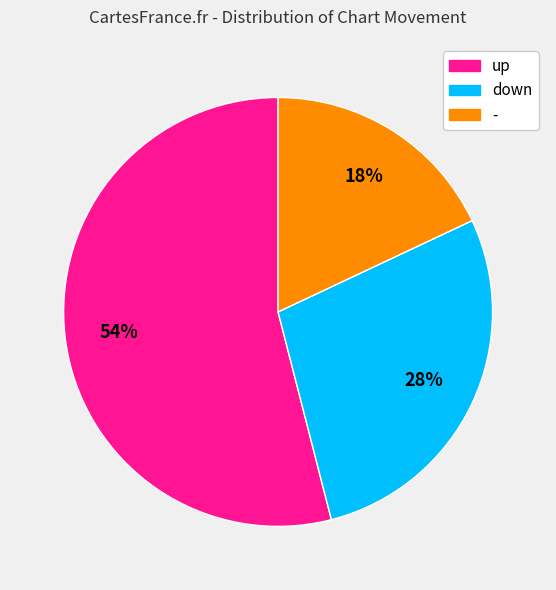

Count the number of slices in the pie.

3